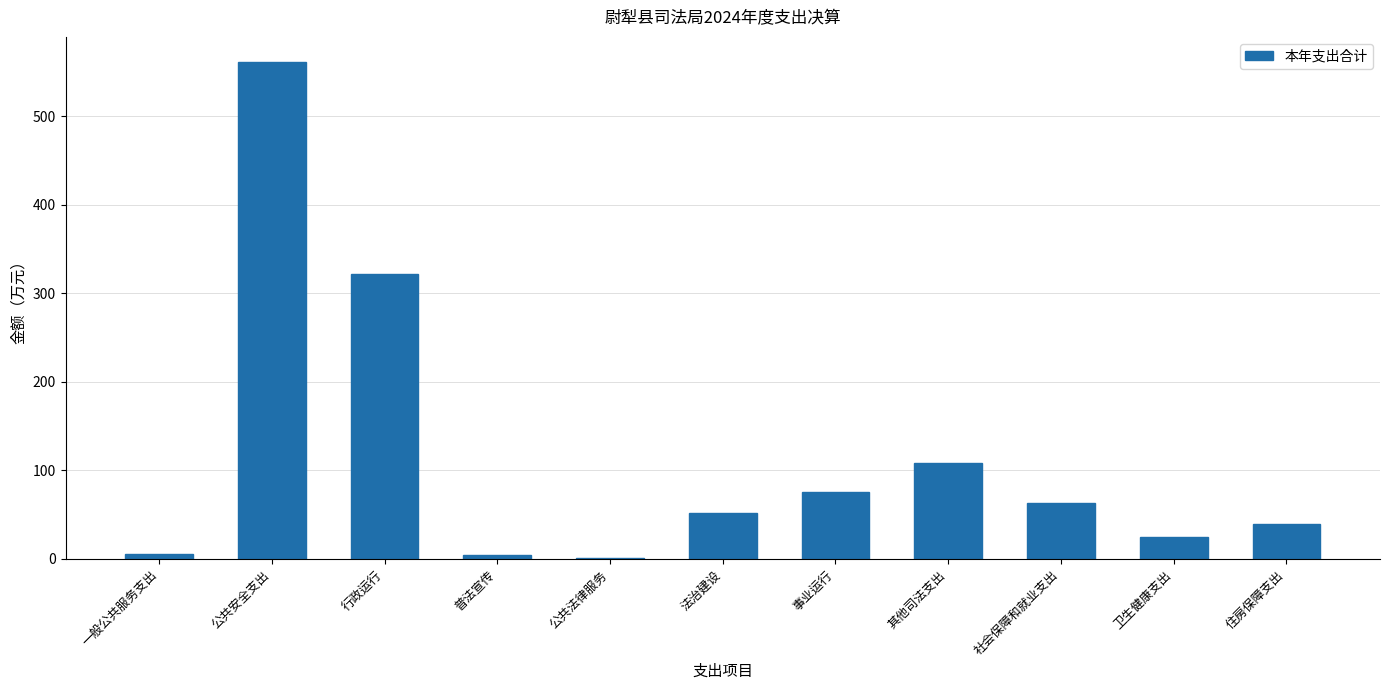

What is the sum of all values?

1256.5